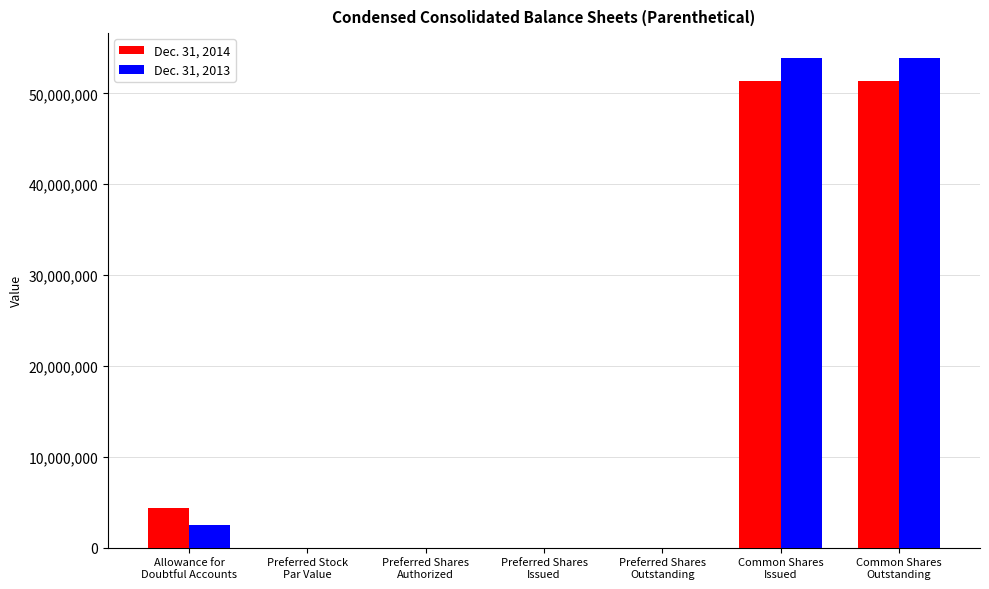

At which label is Dec. 31, 2014 closest to 25693346?

Allowance for
Doubtful Accounts